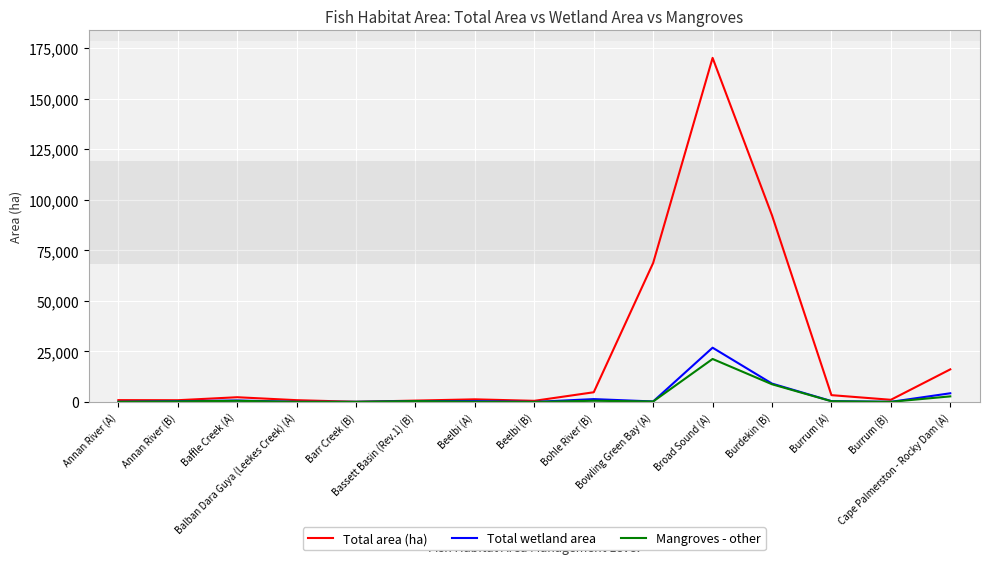

Which series has the widest spread of values?

Total area (ha)